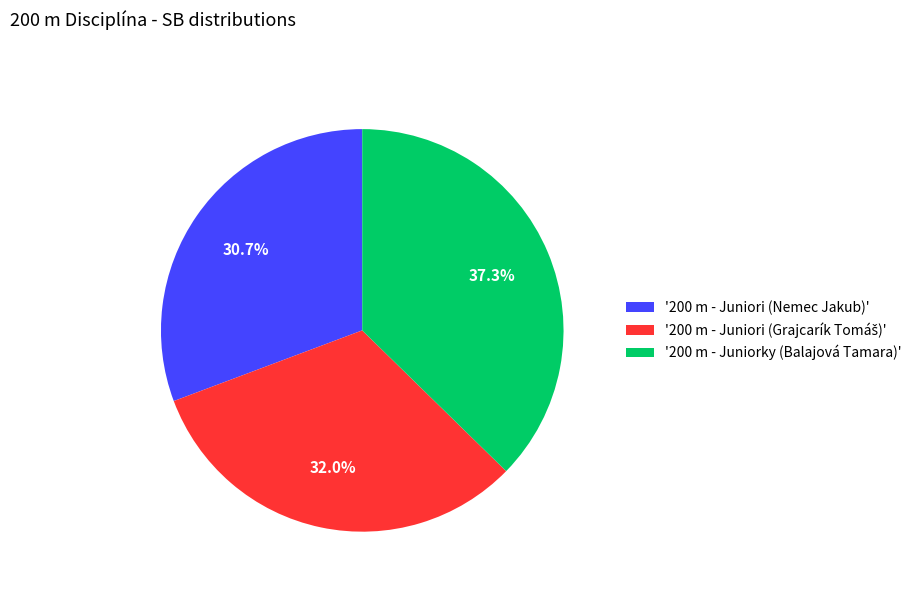

Is there a majority slice in this chart?

No